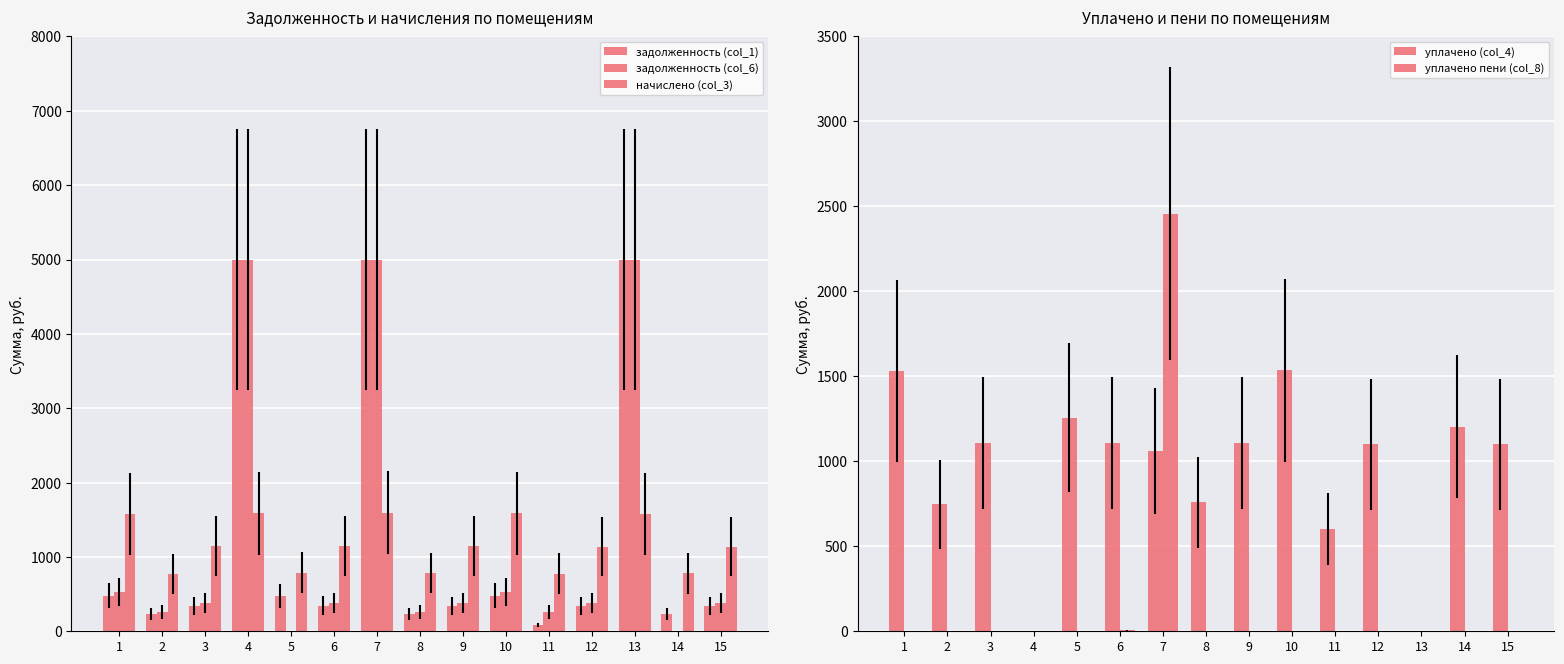

How many bars are there in each group?

5